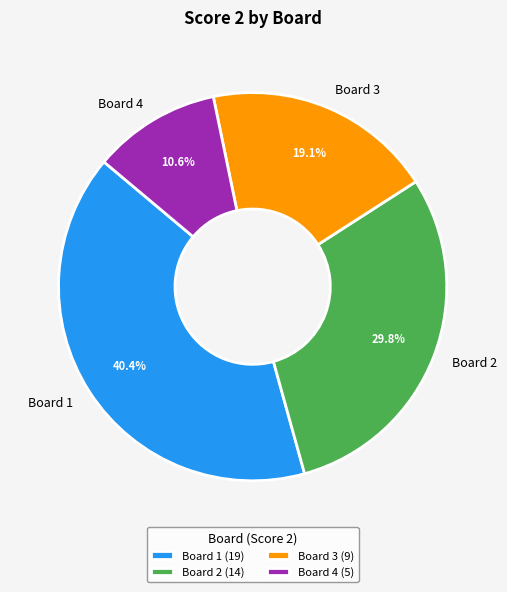

Approximately how many times larger is the value at Board 4 (5) compared to Board 2 (14)?

0.4